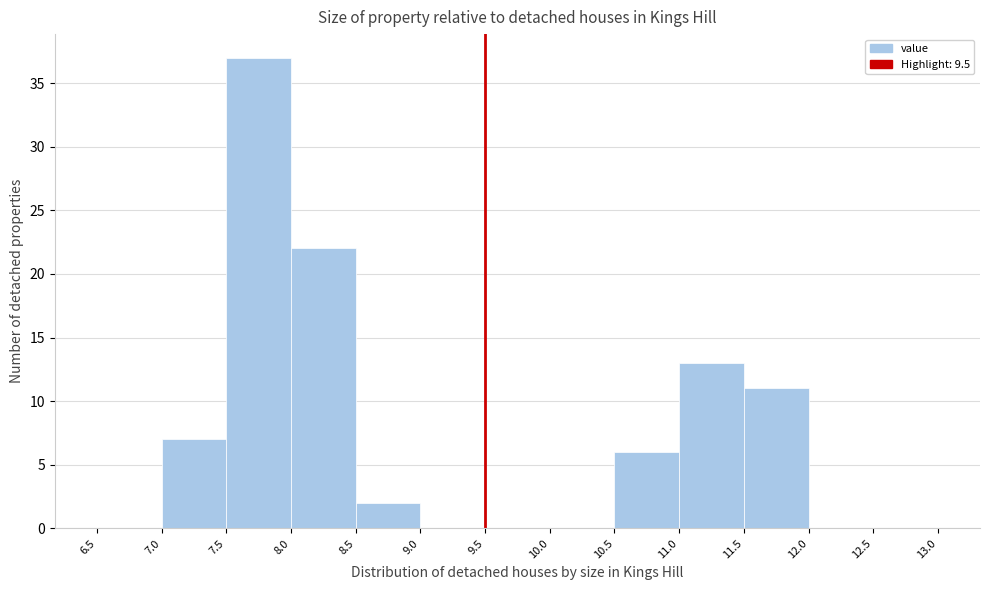

Reading left to right, list every bar in this chart as the range it spans on the x-axis followed by its height. The values are not printed on the chart, so give them approximately, as read against the axis.

6.5 to 7.0: 0
7.0 to 7.5: 7
7.5 to 8.0: 37
8.0 to 8.5: 22
8.5 to 9.0: 2
9.0 to 9.5: 0
9.5 to 10.0: 0
10.0 to 10.5: 0
10.5 to 11.0: 6
11.0 to 11.5: 13
11.5 to 12.0: 11
12.0 to 12.5: 0
12.5 to 13.0: 0